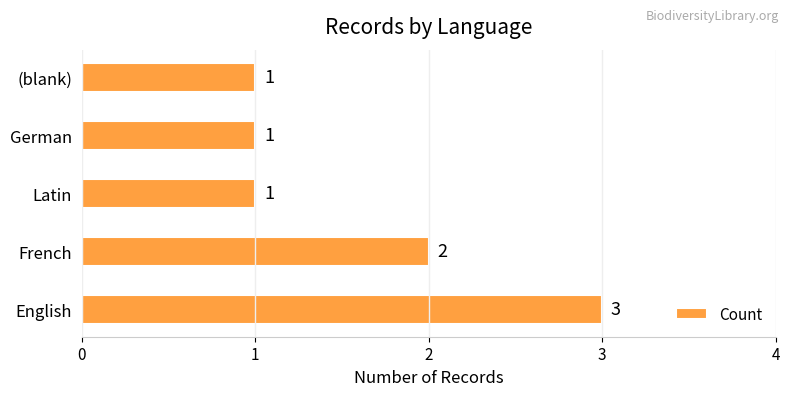

What is the maximum value shown in the chart?

3